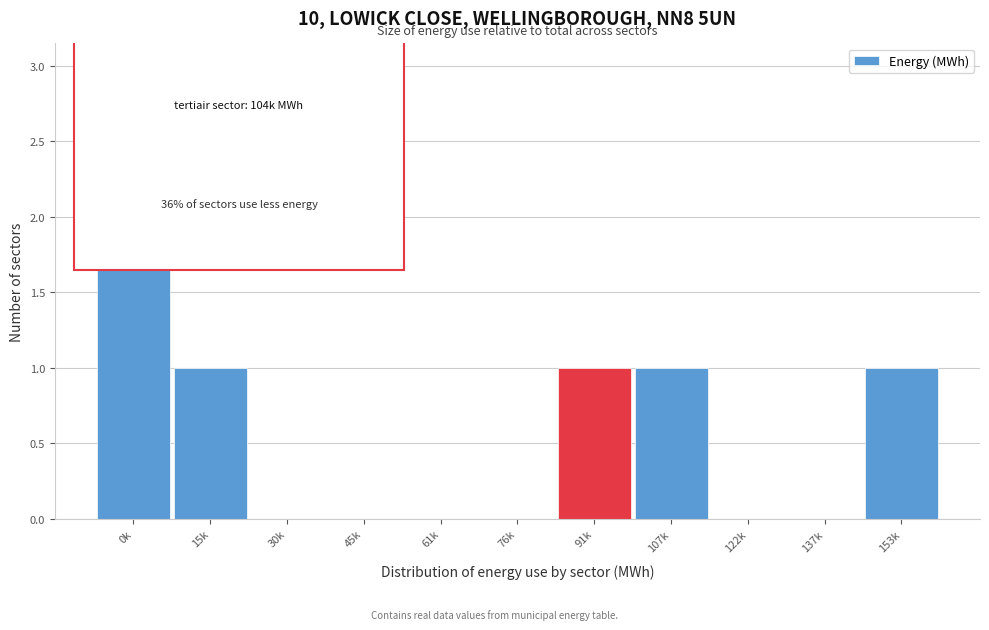

Reading left to right, what are all the values shown in this chart?

0k=3	15k=1	30k=0	45k=0	61k=0	76k=0	91k=1	107k=1	122k=0	137k=0	153k=1